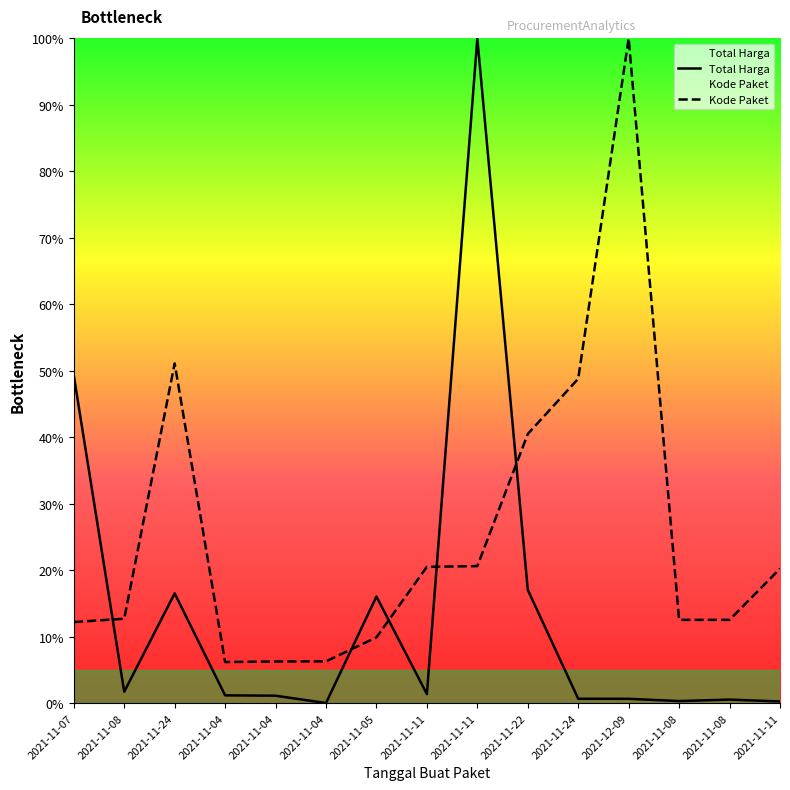

Reading left to right, what are all the values shown in this chart?

Total Harga: 49.3	1.7	16.5	1.2	1.1	0.0	16.0	1.4	100.0	17.0	0.7	0.7	0.3	0.5	0.3
Kode Paket: 12.2	12.7	51.1	6.2	6.3	6.3	9.9	20.5	20.6	40.5	48.8	100.0	12.5	12.5	20.2